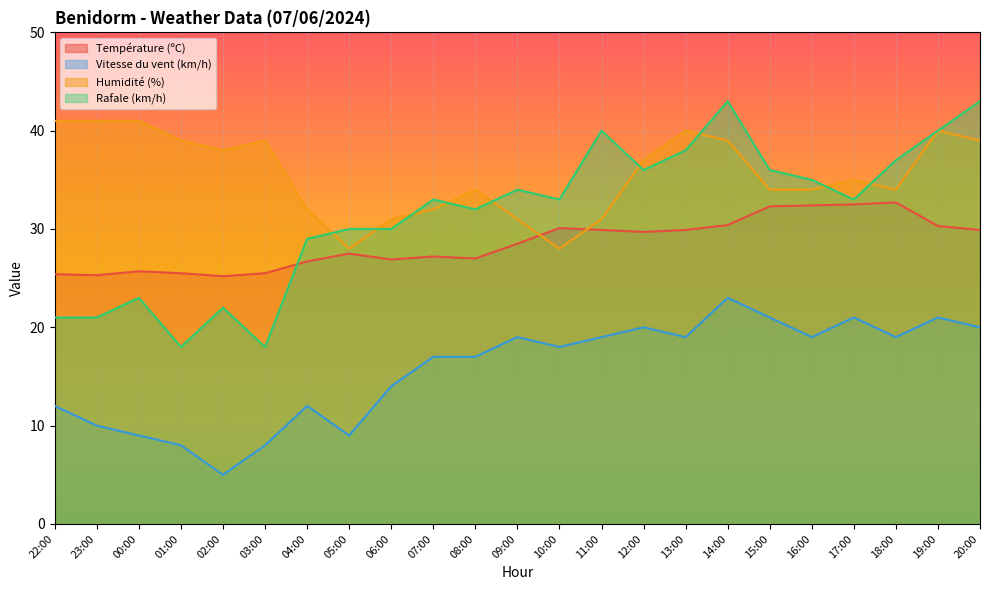

At 14:00, list the series in order from largest to smallest.

Rafale (km/h), Humidité (%), Température (ºC), Vitesse du vent (km/h)